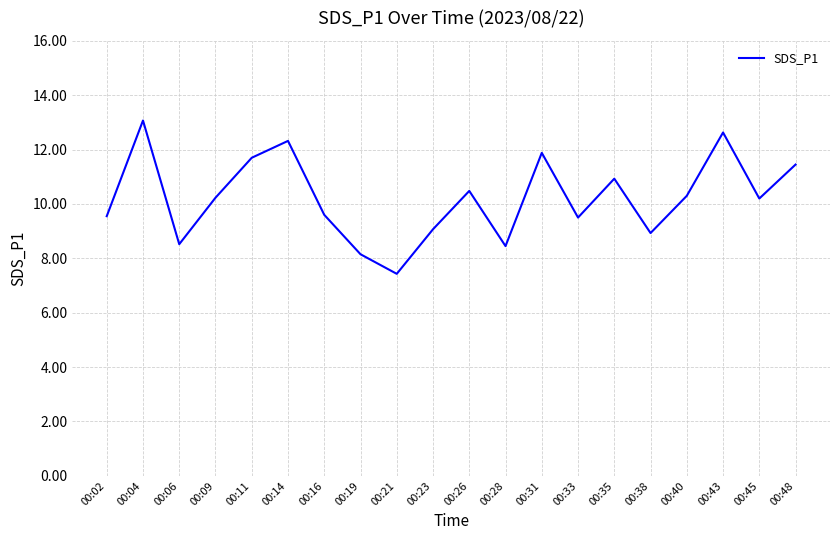

What is the difference between the maximum and minimum values?

5.6